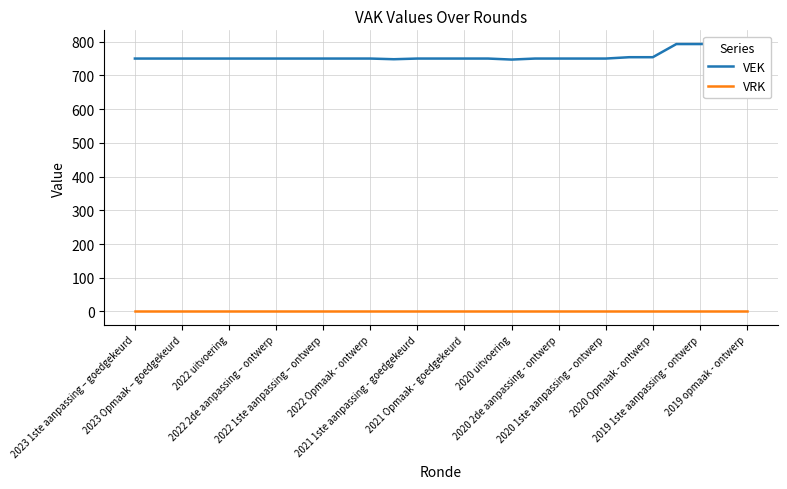

Is the value of VRK at 20 greater than the value of VEK at 2020 2de aanpassing - ontwerp?

No